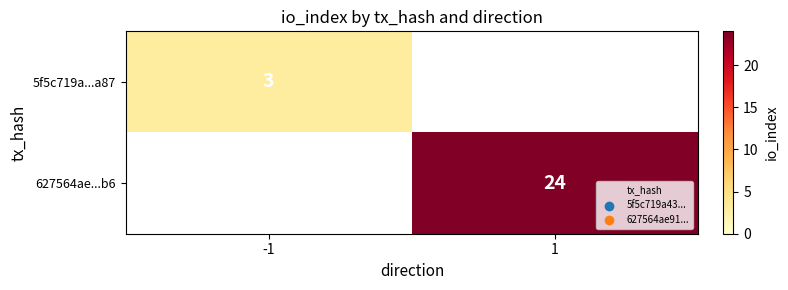

Count the number of categories in the chart.

2